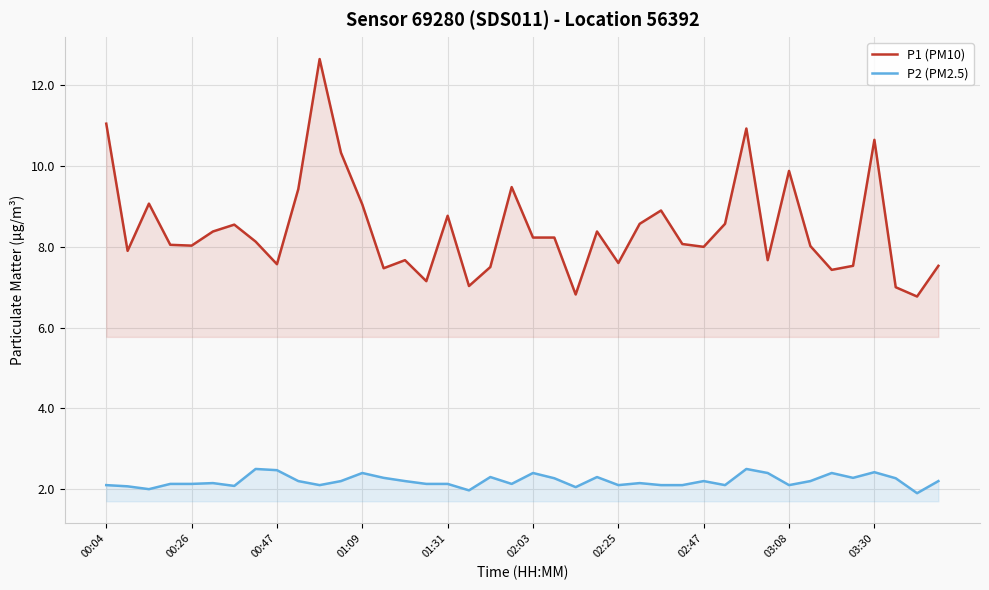

Which series has the widest spread of values?

P1 (PM10)